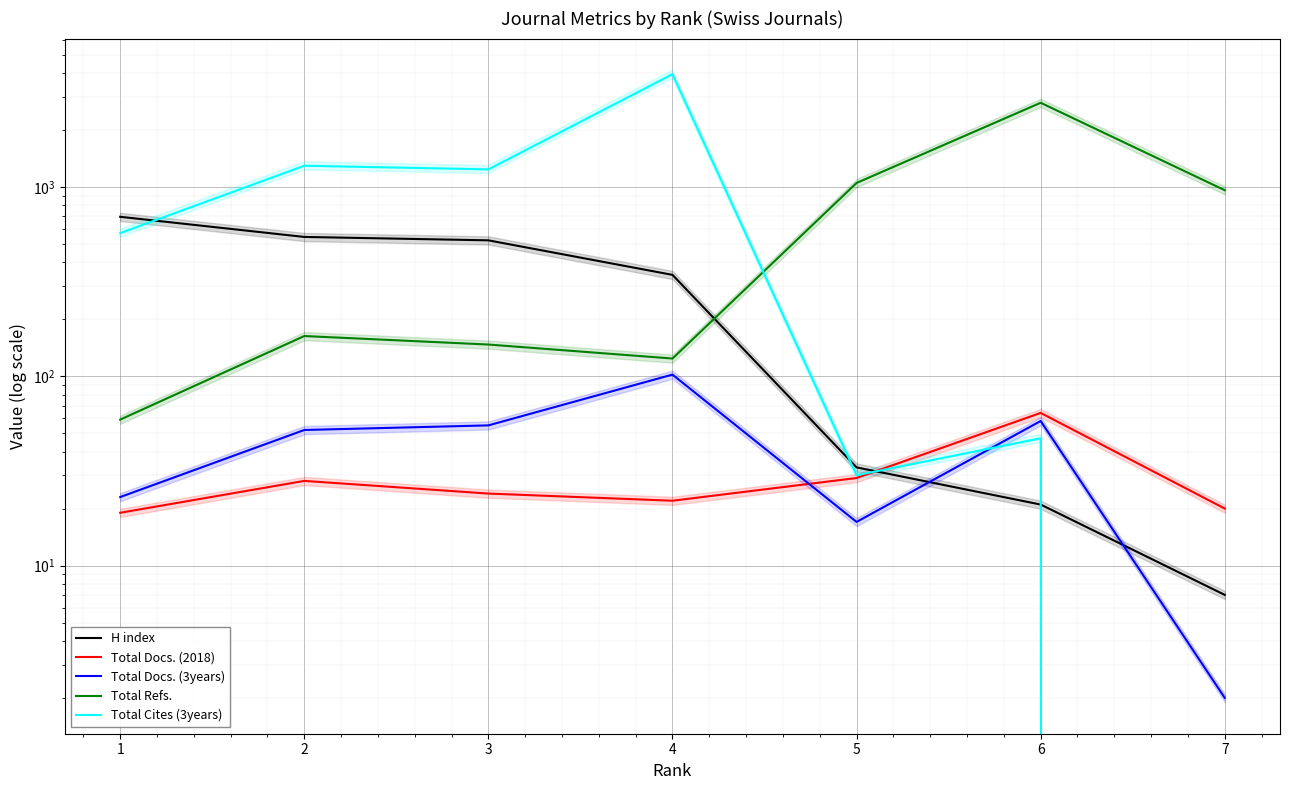

Which series ends up on top after the final intersection of Total Refs. and H index?

Total Refs.